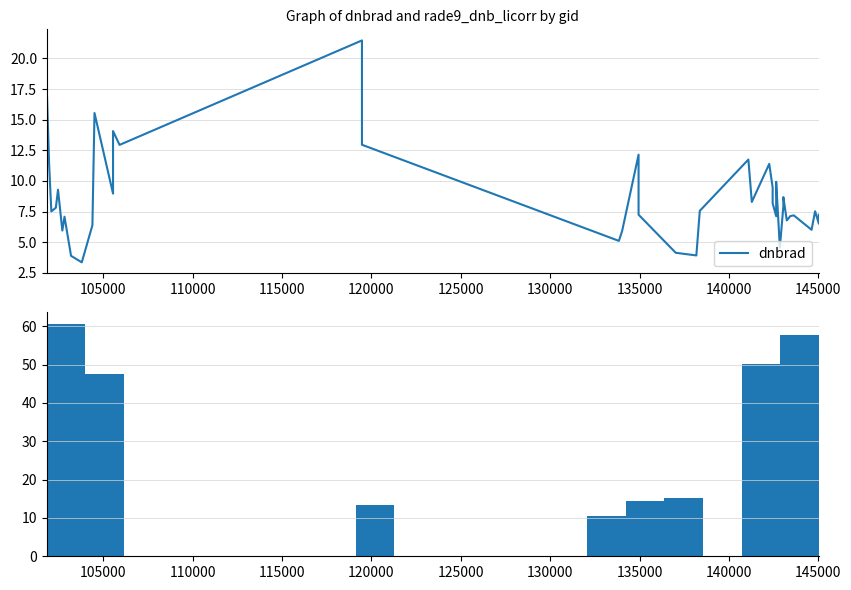

What is the difference between the maximum and second lowest values?

17.6